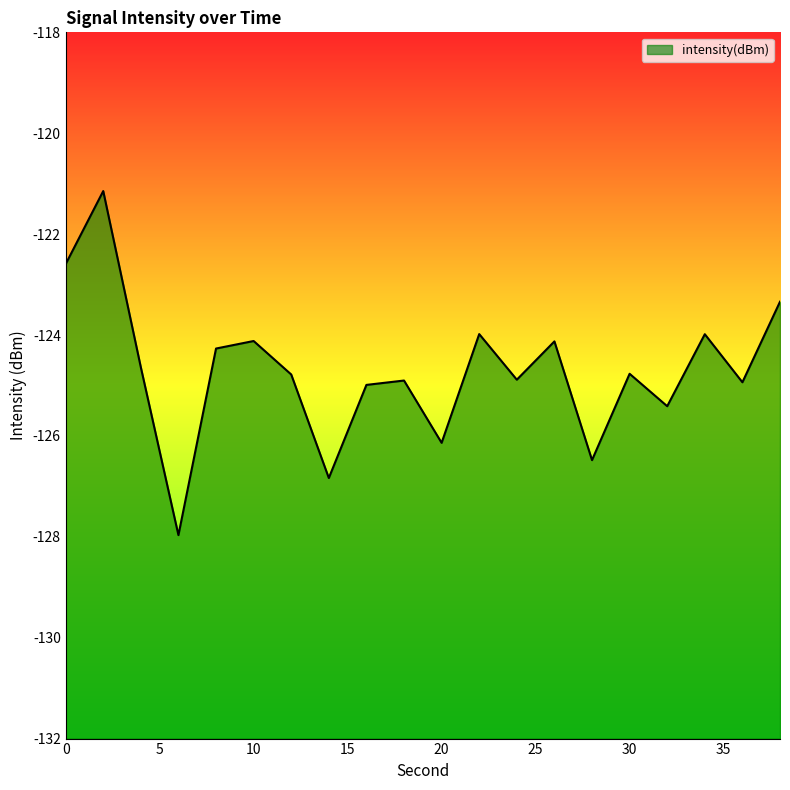

Reading left to right, extract all data points from this chart.

0=-122.6	2=-121.1	4=-124.6	6=-128.0	8=-124.3	10=-124.1	12=-124.8	14=-126.8	16=-125.0	18=-124.9	20=-126.1	22=-124.0	24=-124.9	26=-124.1	28=-126.5	30=-124.8	32=-125.4	34=-124.0	36=-124.9	38=-123.3